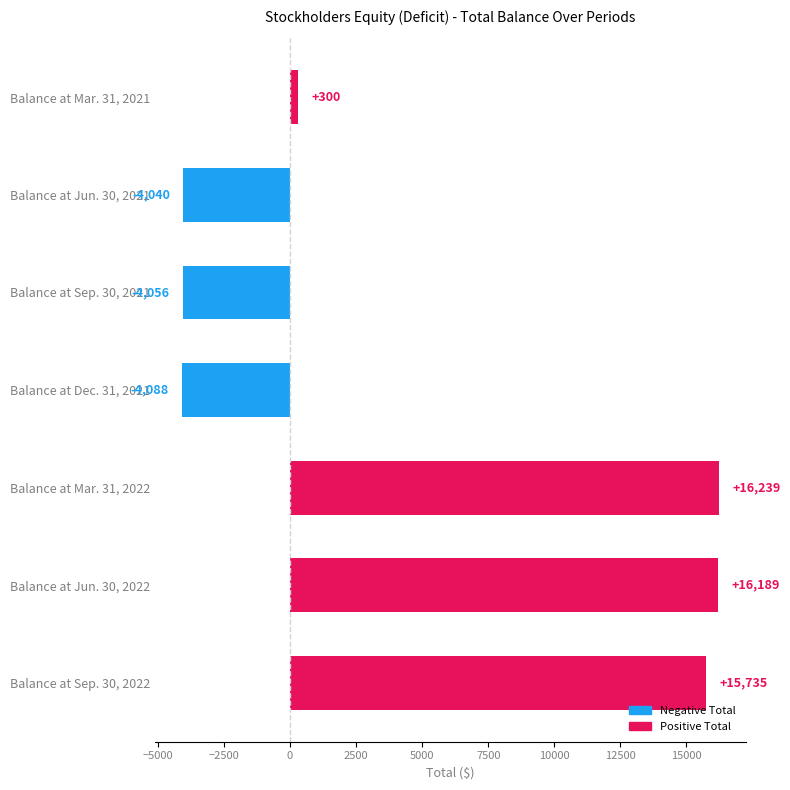

What is the difference between the maximum and minimum values?

20327